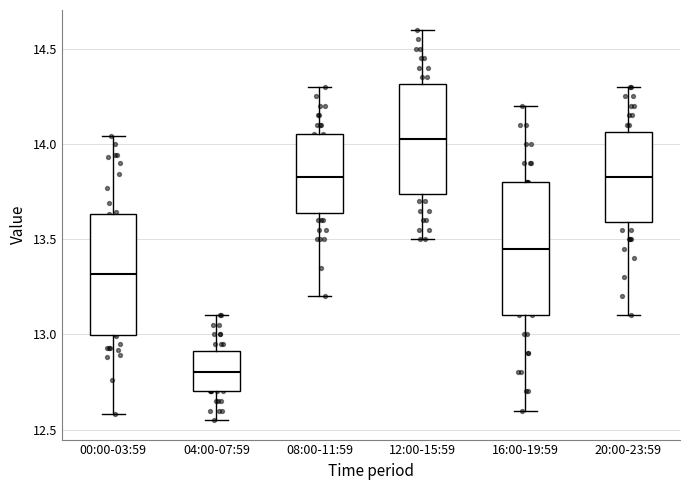

Which box is the tallest, from its lower edge to its upper edge?

16:00-19:59